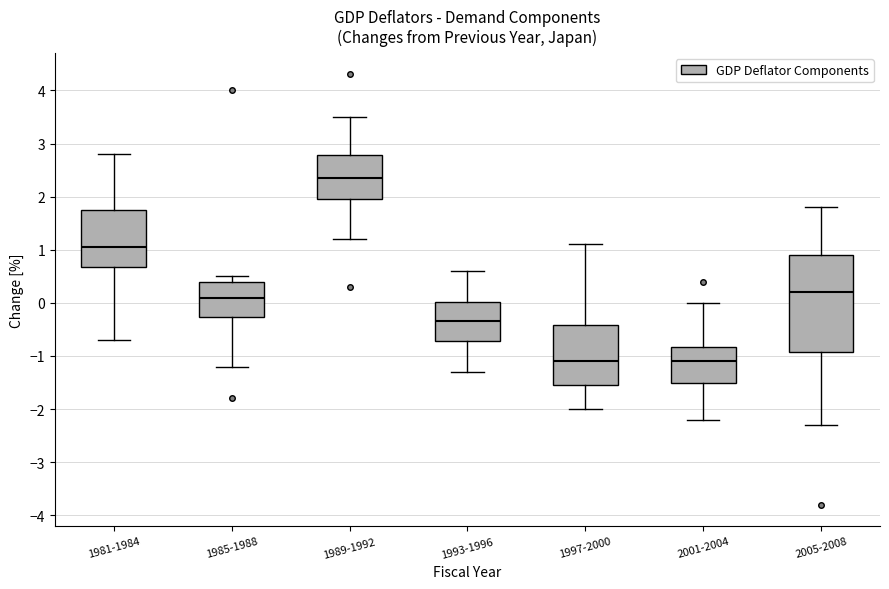

Reading left to right, read every box against the y-axis: the position of its median line, the range the box covers, and the ends of its whiskers. The values are not printed on the chart, so give them approximately, as read against the axis.

1981-1984: median 1.1, box 0.7 to 1.8, whiskers -0.7 to 2.8
1985-1988: median 0.1, box -0.3 to 0.4, whiskers -1.2 to 0.5
1989-1992: median 2.4, box 2.0 to 2.8, whiskers 1.2 to 3.5
1993-1996: median -0.3, box -0.7 to 0.0, whiskers -1.3 to 0.6
1997-2000: median -1.1, box -1.5 to -0.4, whiskers -2.0 to 1.1
2001-2004: median -1.1, box -1.5 to -0.8, whiskers -2.2 to 0.0
2005-2008: median 0.2, box -0.9 to 0.9, whiskers -2.3 to 1.8